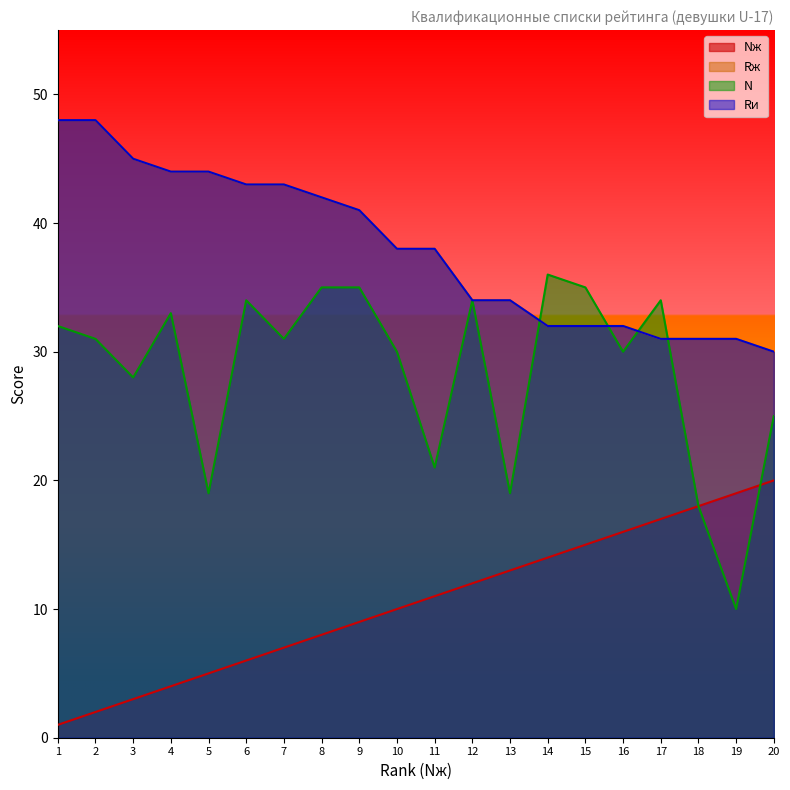

True or false: N has more than 0 points higher than both neighbors.

True